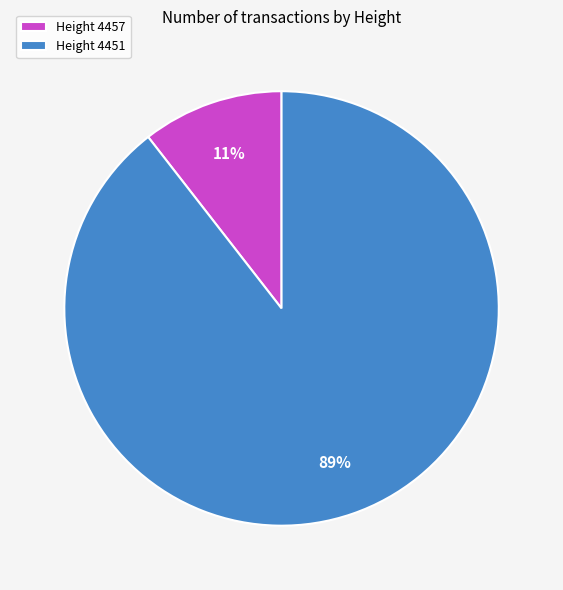

To the nearest percent, what is the average slice percentage?

50%